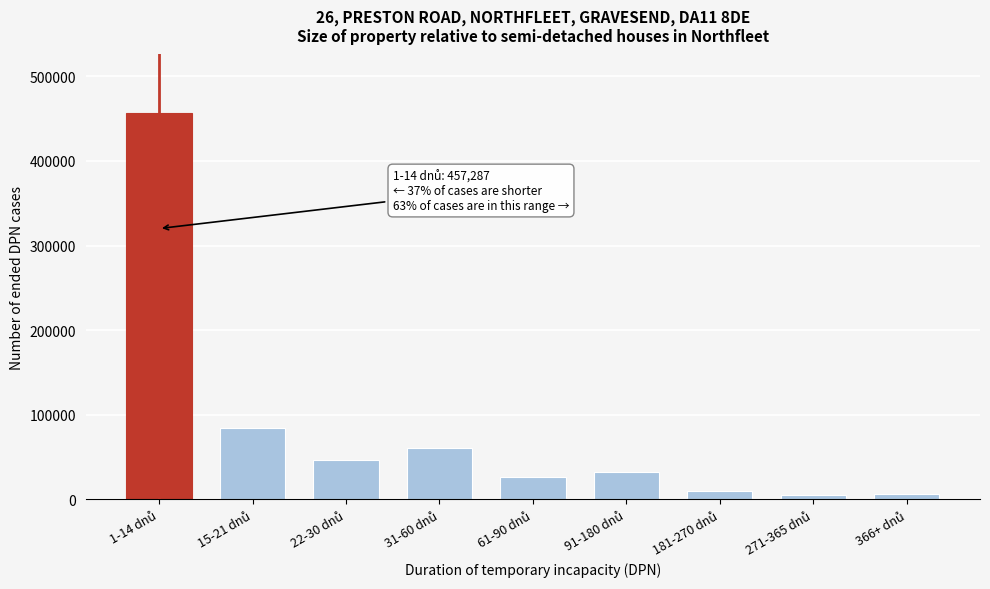

What is the greatest value displayed?

457287